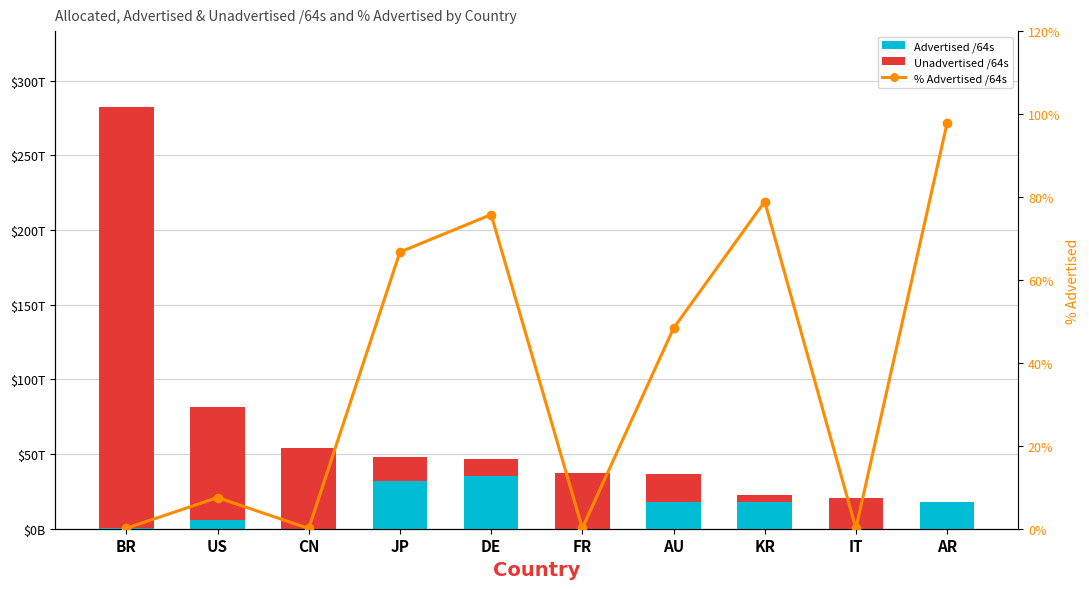

Is it true that Unadvertised /64s equals 2940931867321.6 at KR?

False